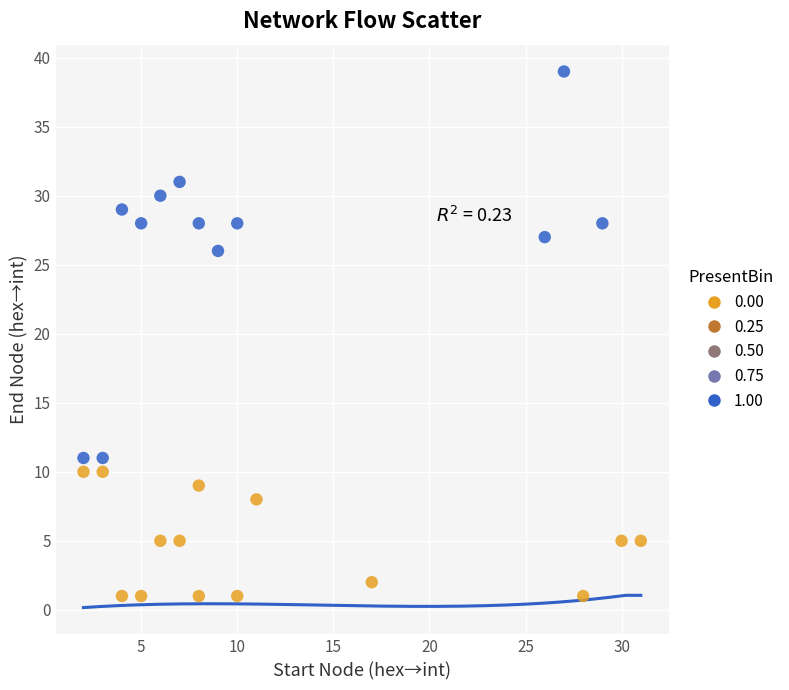

Which series has the largest Y range (max minus min)?

1.00